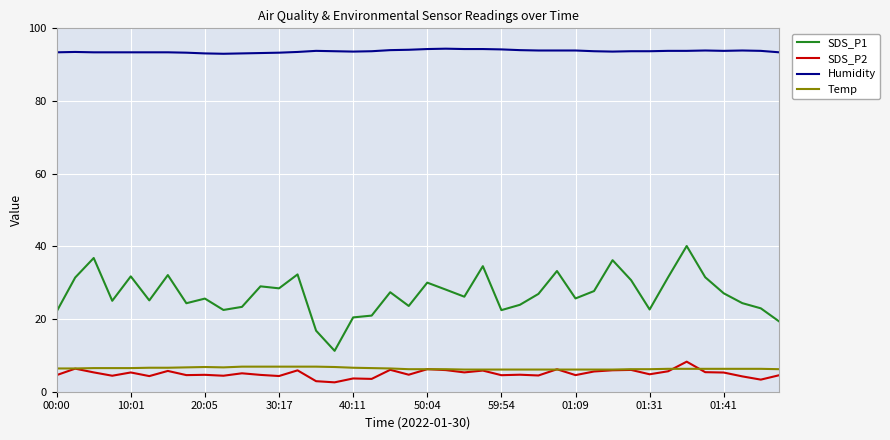

Which series has the widest spread of values?

SDS_P1